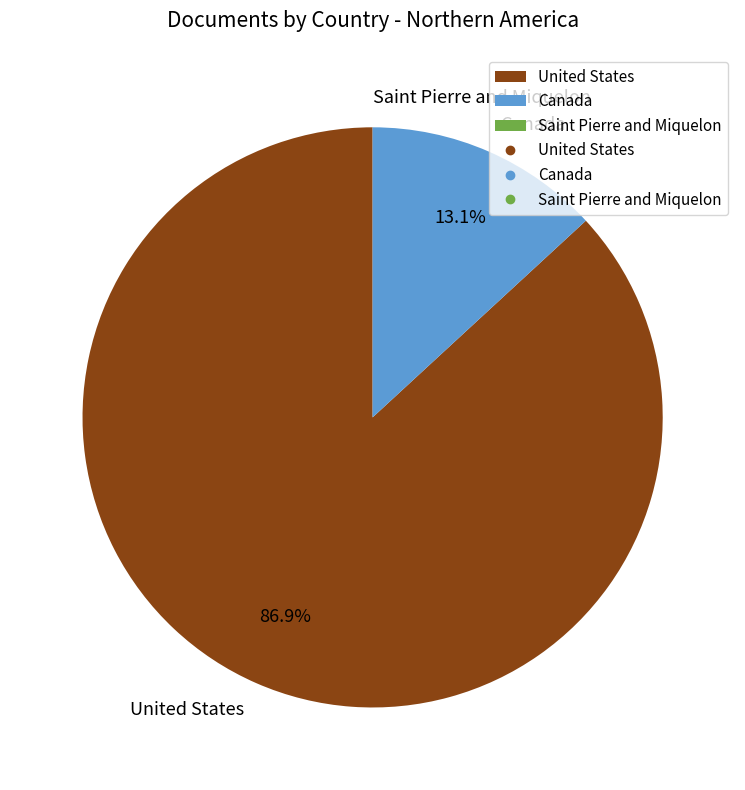

Which category accounts for the majority?

United States